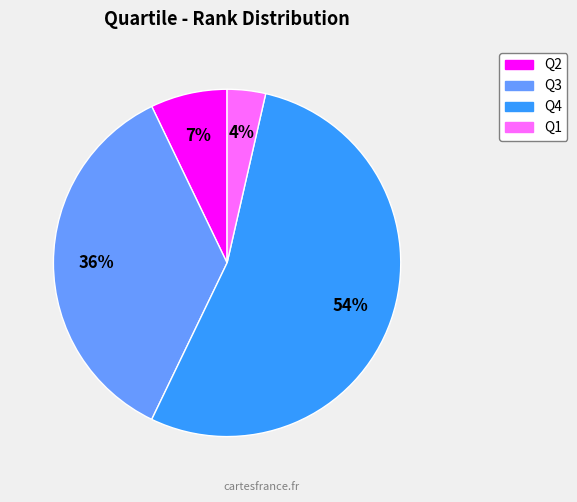

What is the smallest slice in the pie chart?

Q1